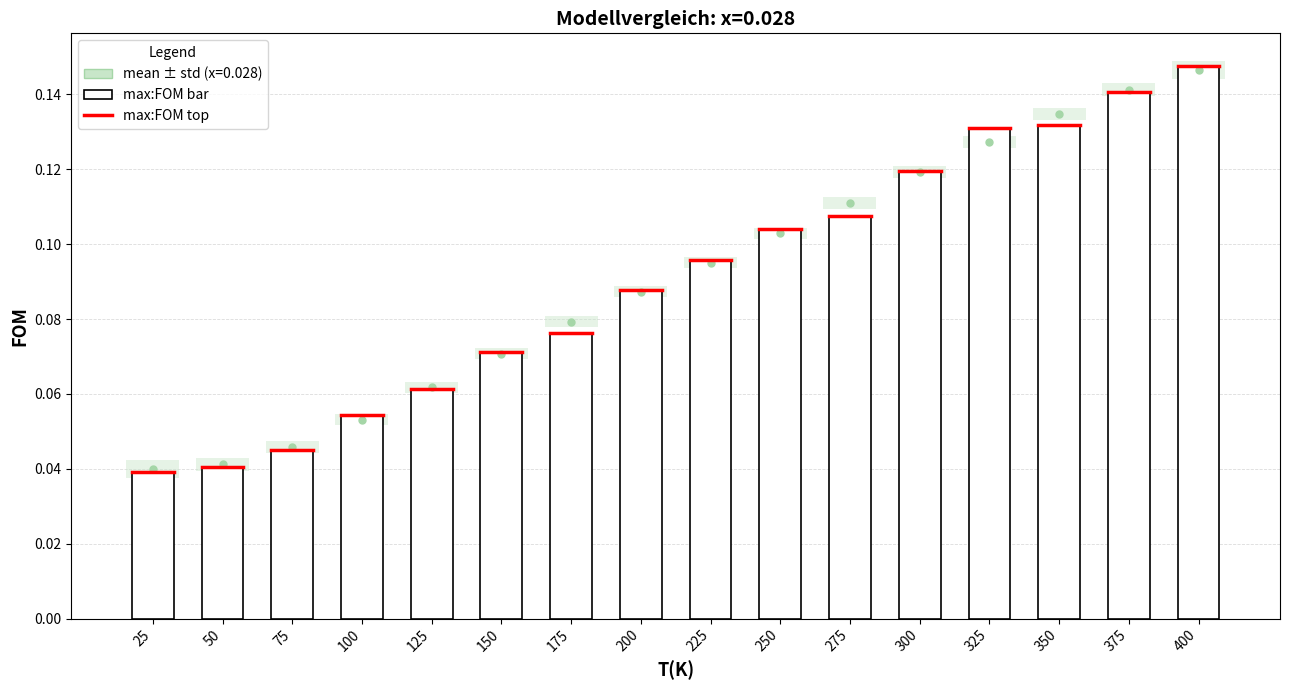

Between 175 and 350, which is larger?

350